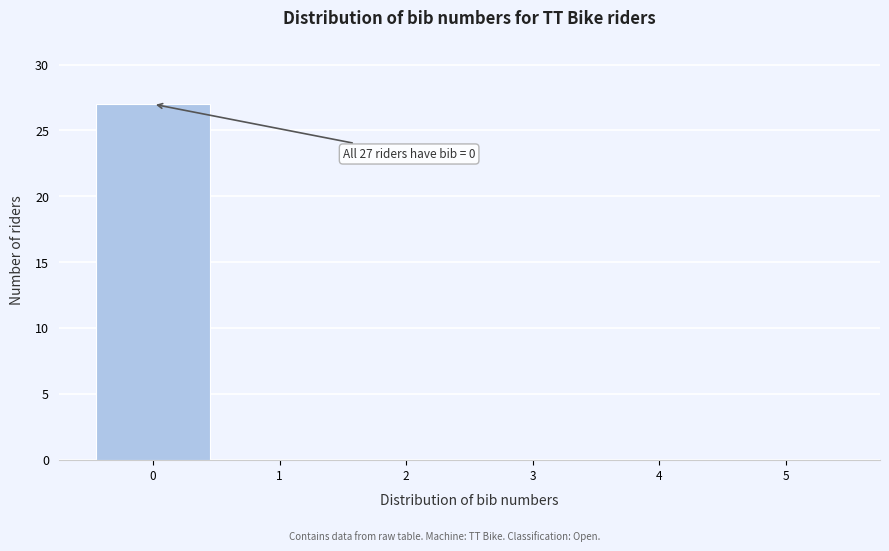

Which range on the x-axis has the tallest bar?

-0.5 to 0.5